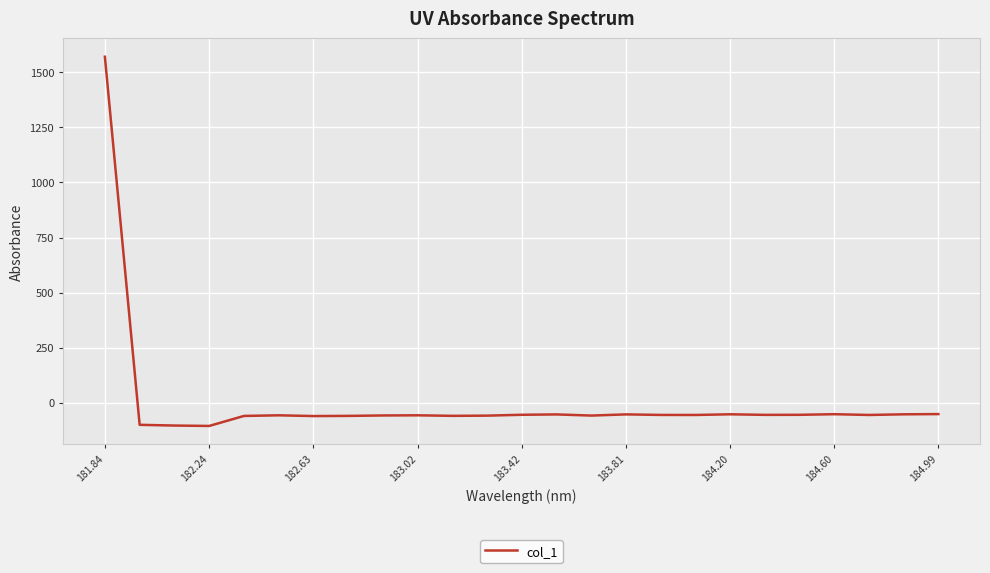

What is the minimum value shown in the chart?

-104.7